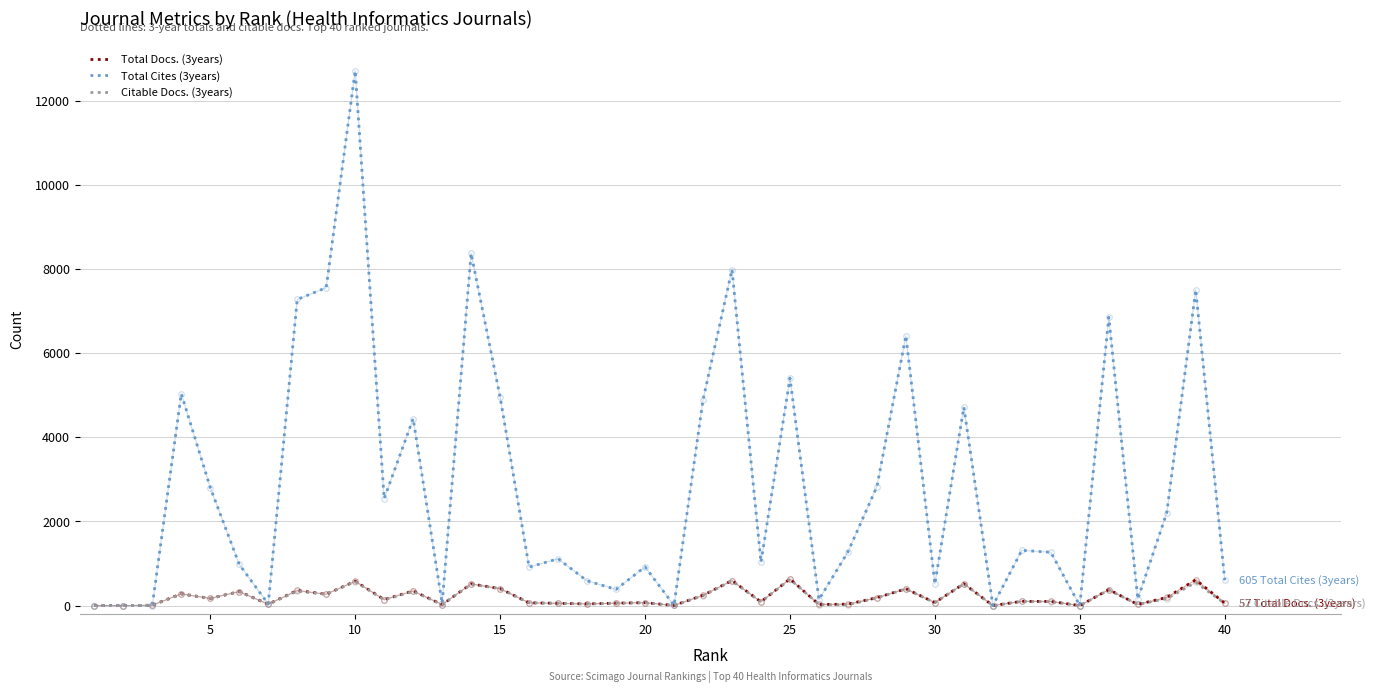

Which series has the largest total across all categories?

Total Cites (3years)